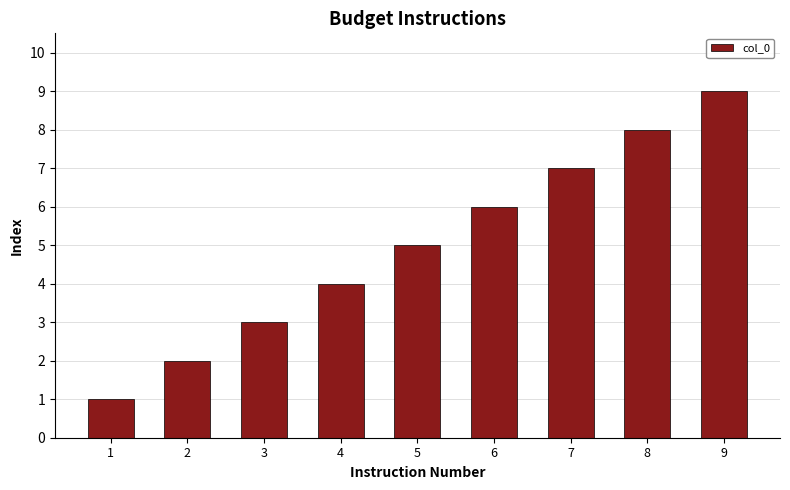

Reading left to right, list all the values displayed in this chart.

1	2	3	4	5	6	7	8	9